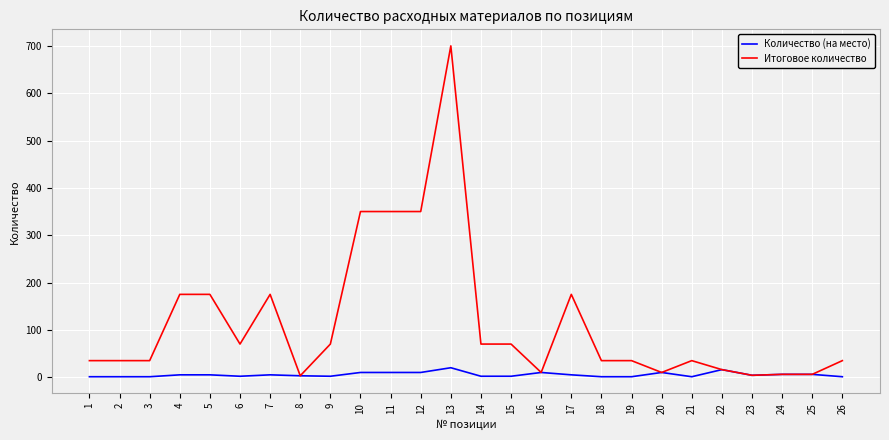

Between 3 and 13, which series saw the biggest shift?

Итоговое количество